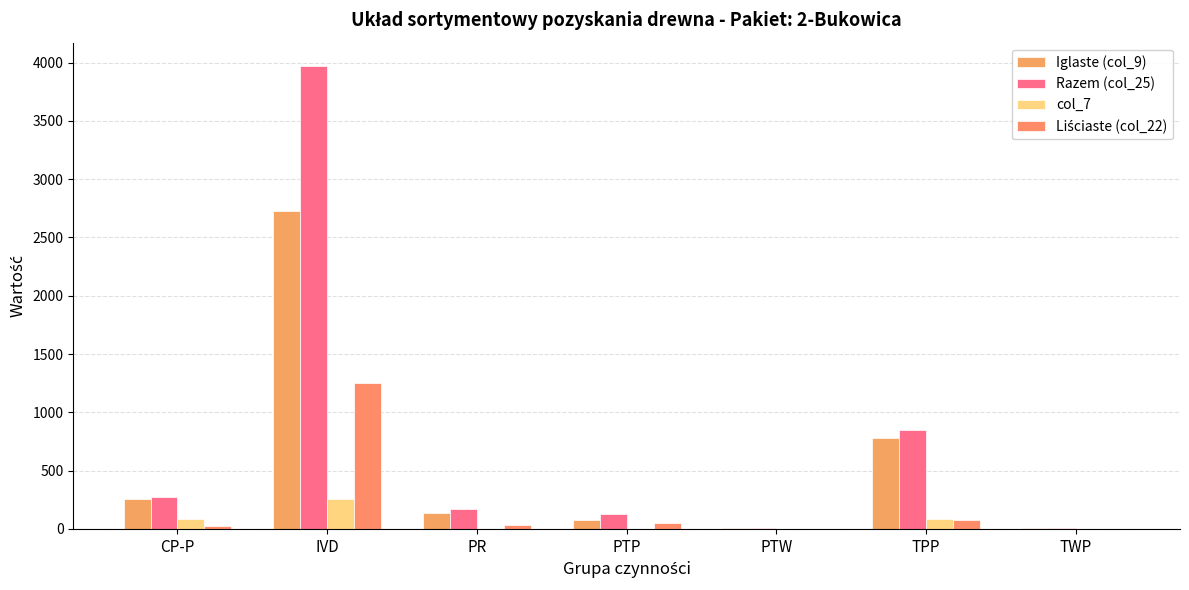

Which series has the largest total across all categories?

Razem (col_25)